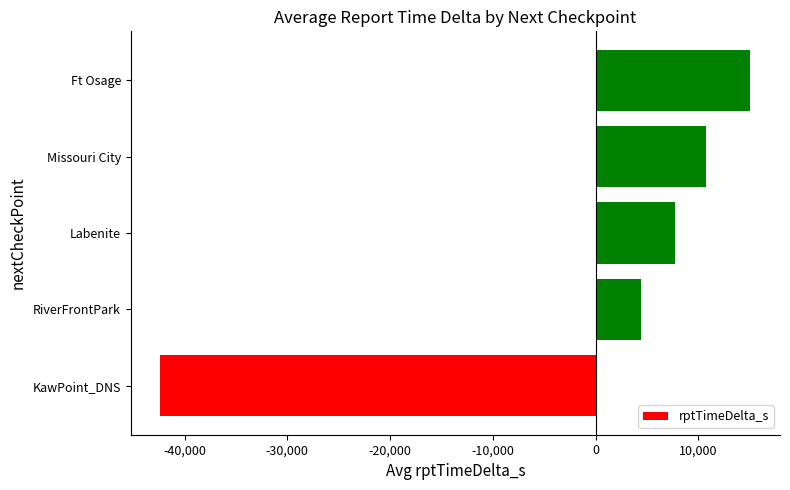

List the labels in order of value, largest first.

Ft Osage, Missouri City, Labenite, RiverFrontPark, KawPoint_DNS